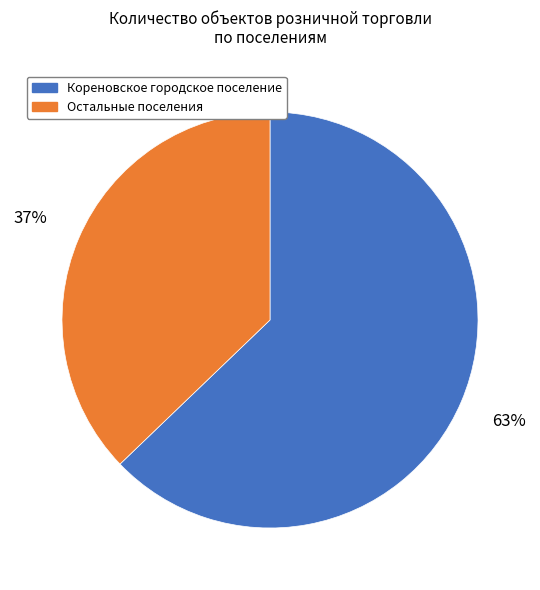

What is the majority slice?

Кореновское городское поселение